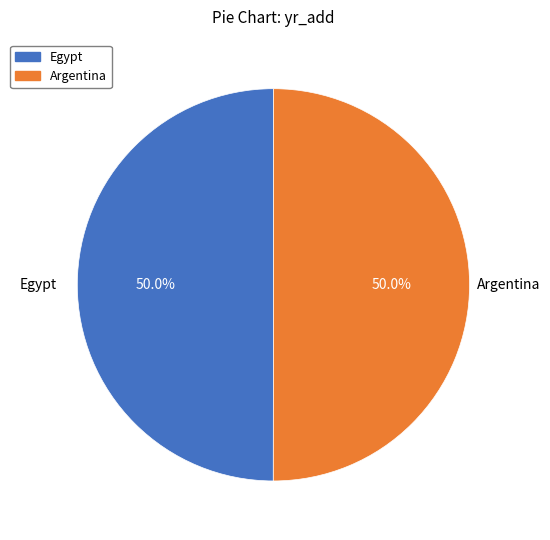

Approximately how many times larger is the value at Egypt compared to Argentina?

1.0